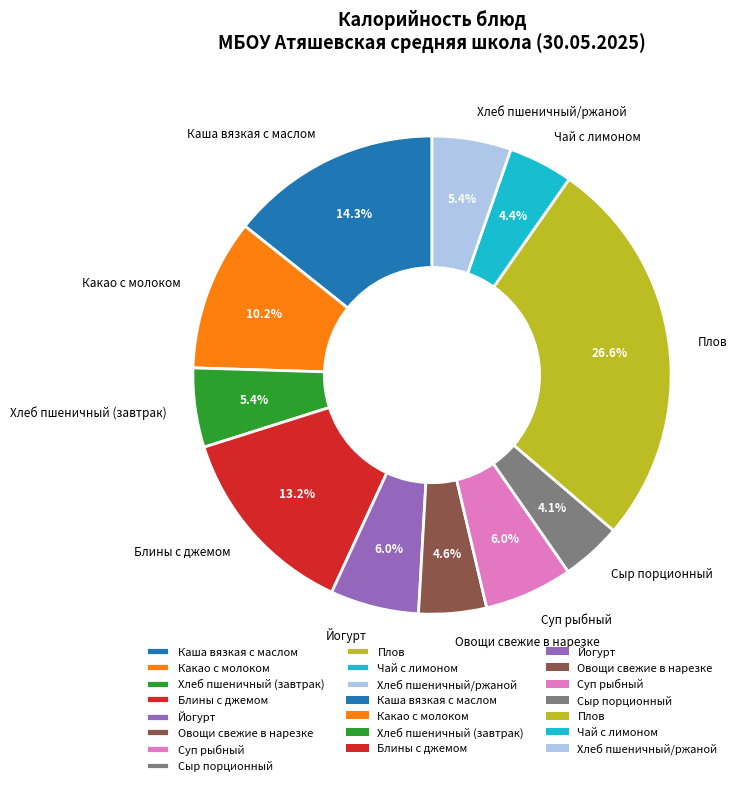

Does any single category account for the majority?

No